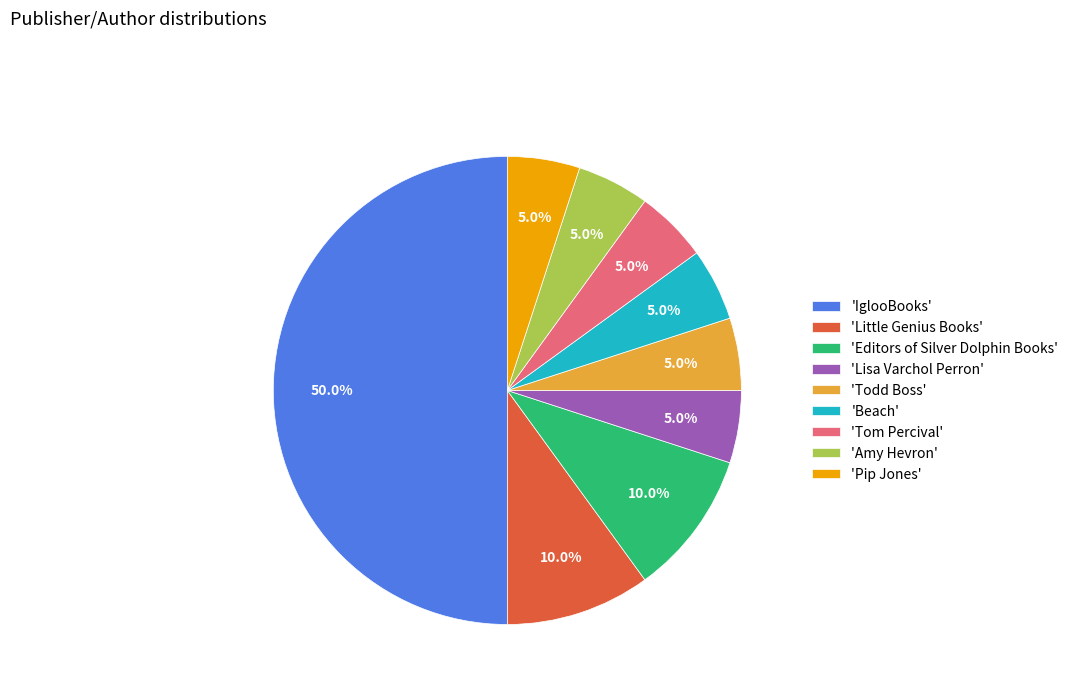

Do 'IglooBooks' and 'Little Genius Books' together represent more than half of the pie?

Yes